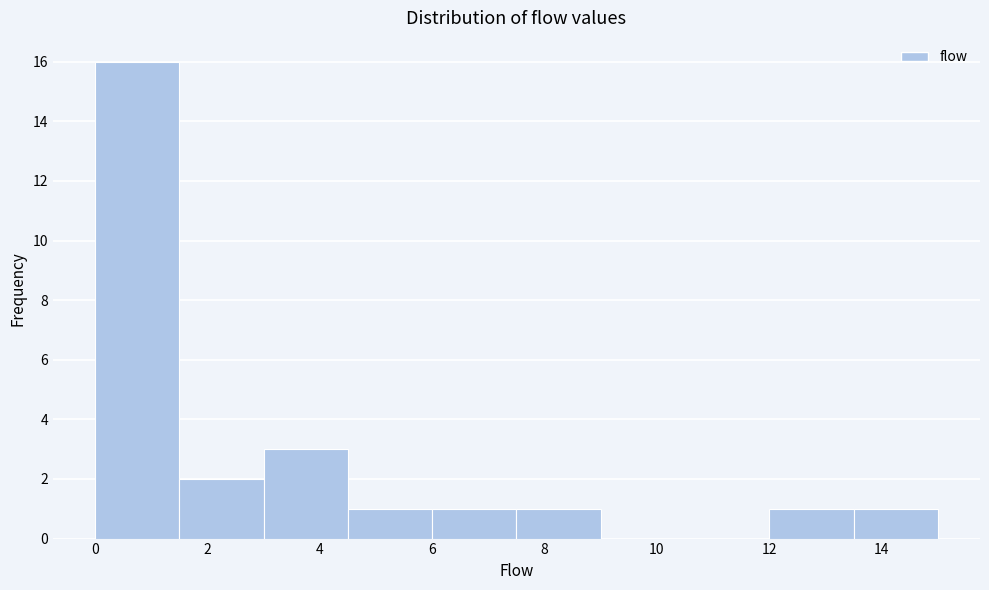

Which range on the x-axis has the tallest bar?

0.0 to 1.5